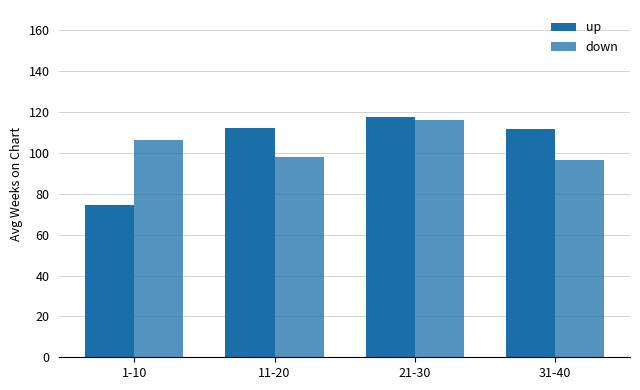

How many bars are there in total?

8